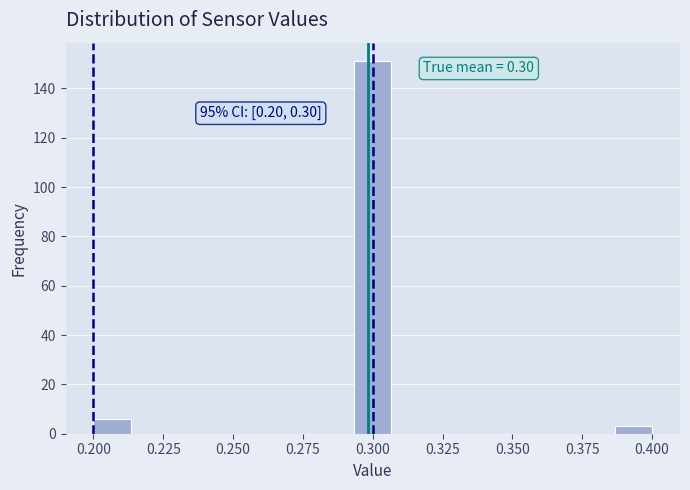

Read against the x-axis, roughly where is the centre of the tallest bar?

0.300